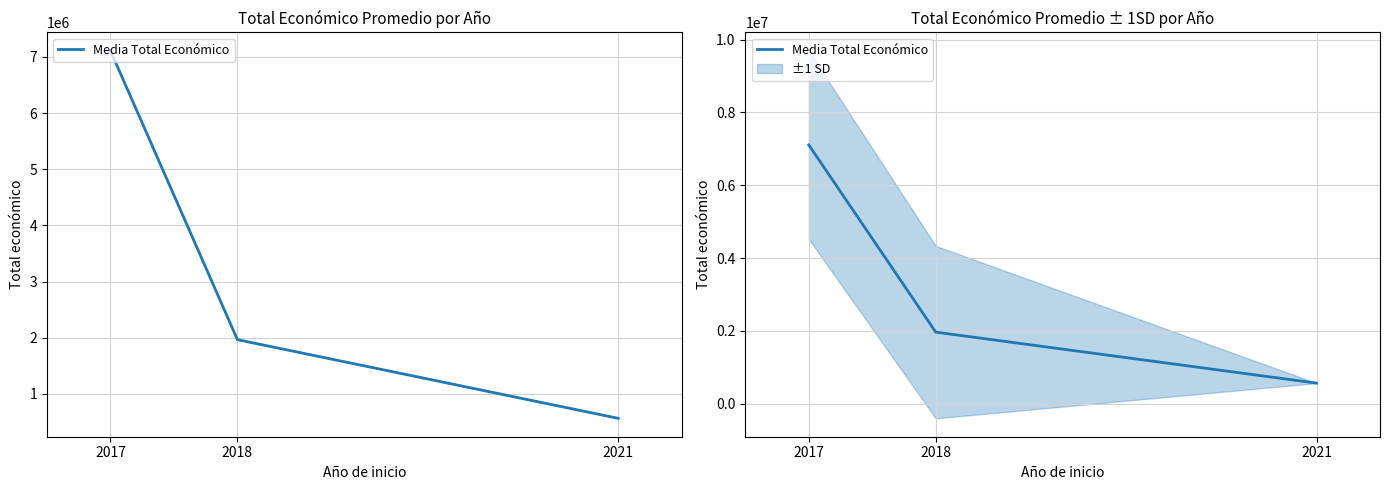

How many distinct data groups are displayed?

1